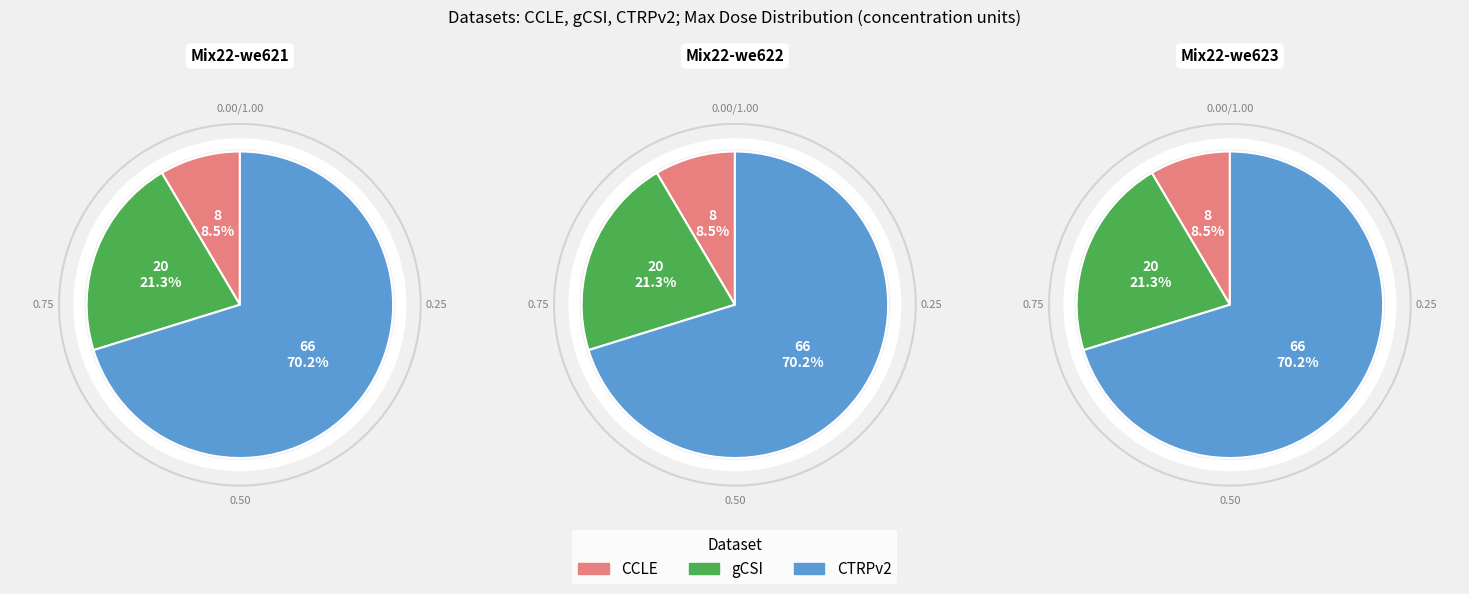

Is CCLE the majority of the pie?

No